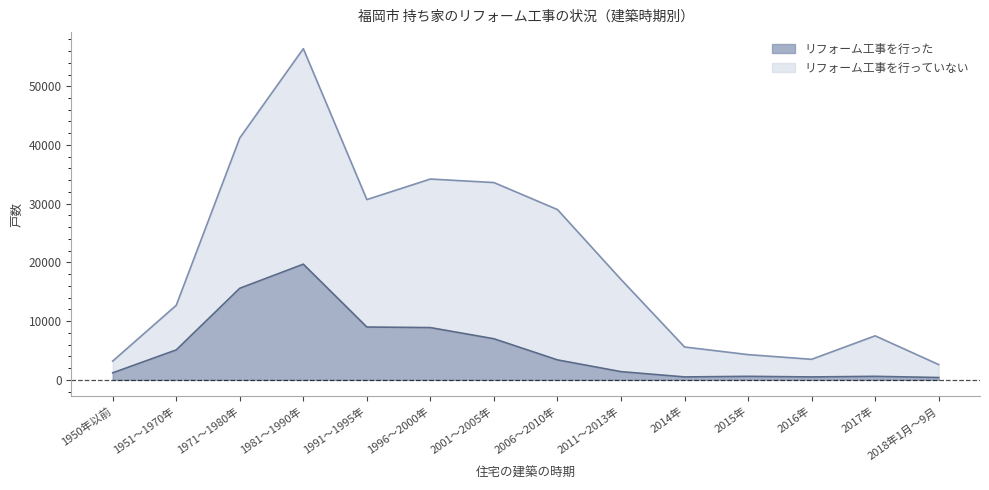

At which label is リフォーム工事を行った closest to 10050?

1991～1995年